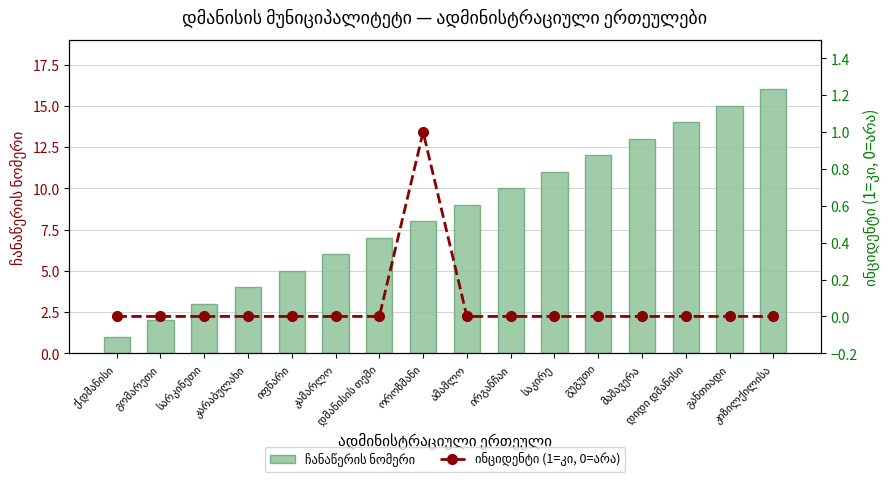

What is the difference between the maximum and second lowest values in the ინციდენტი (1=კი, 0=არა) series?

1